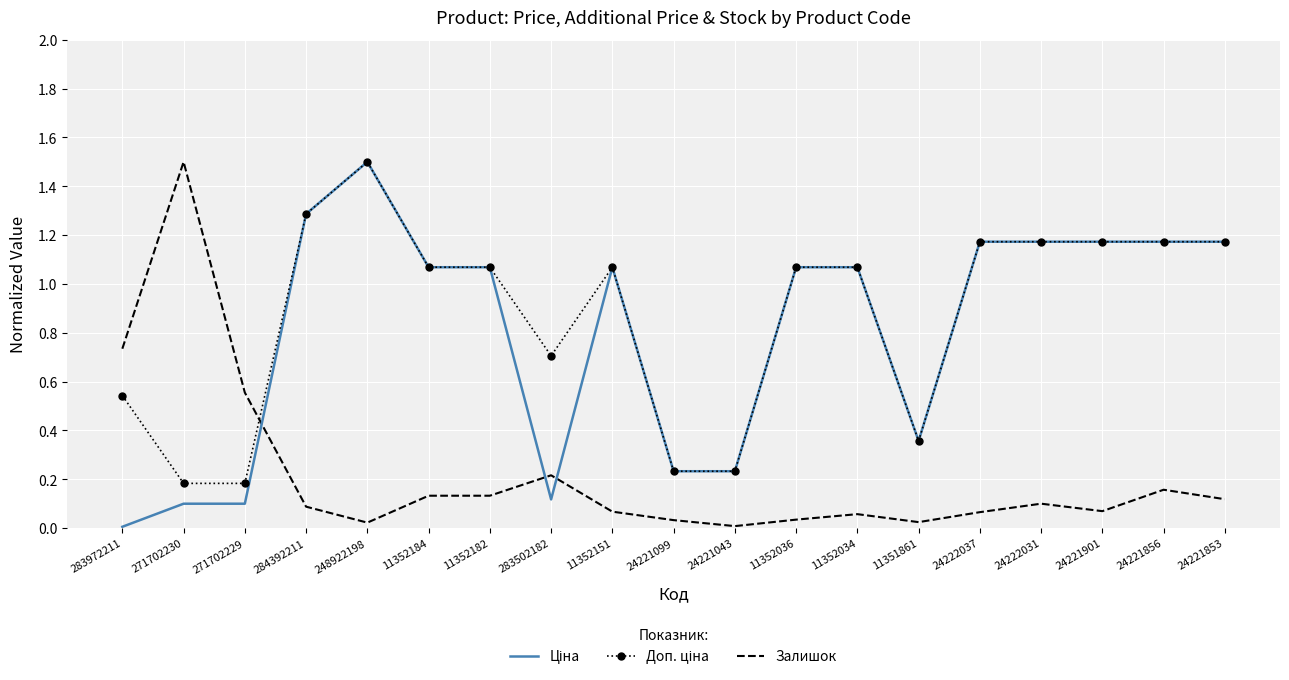

True or false: Залишок has a value of 0.0 at 24221099.

True